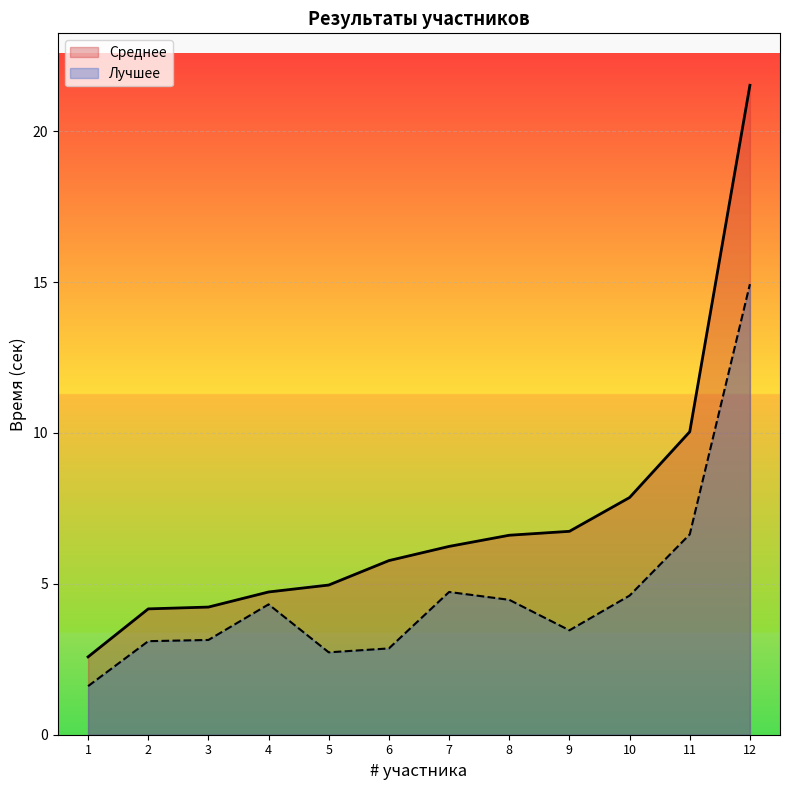

At which category does Лучшее reach its first local peak?

4